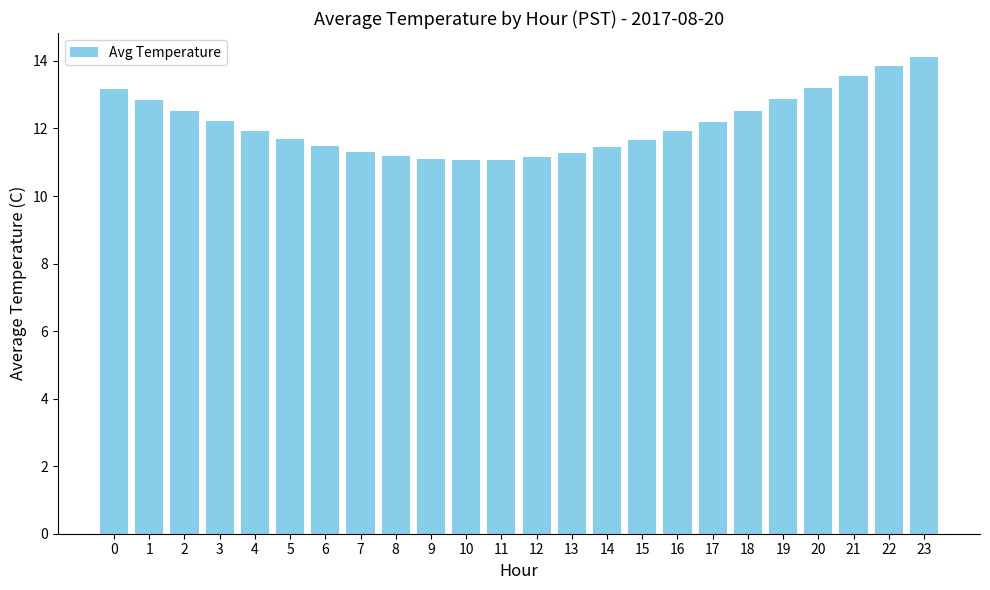

Is it true that the value at 5 is 11.7?

True